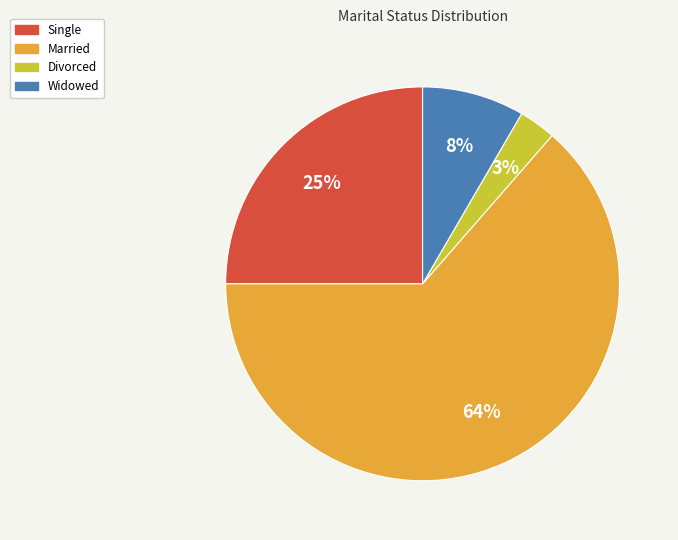

Do Widowed and Single together represent more than half of the pie?

No